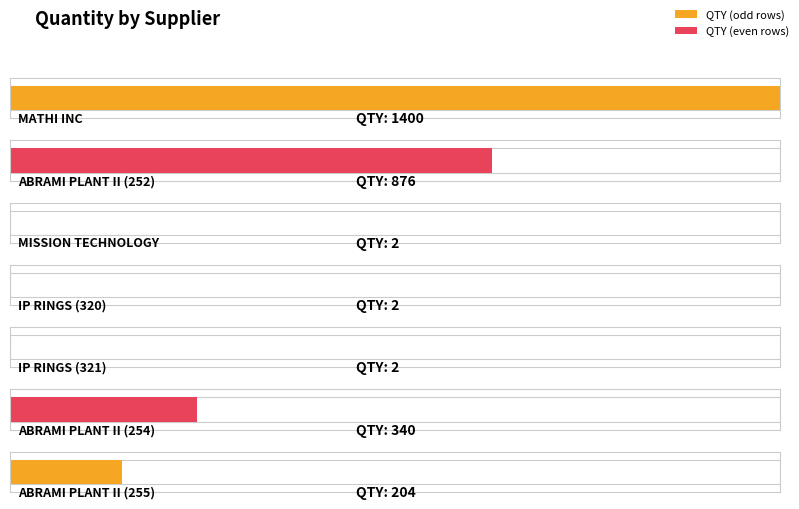

How many values are below 204?

3